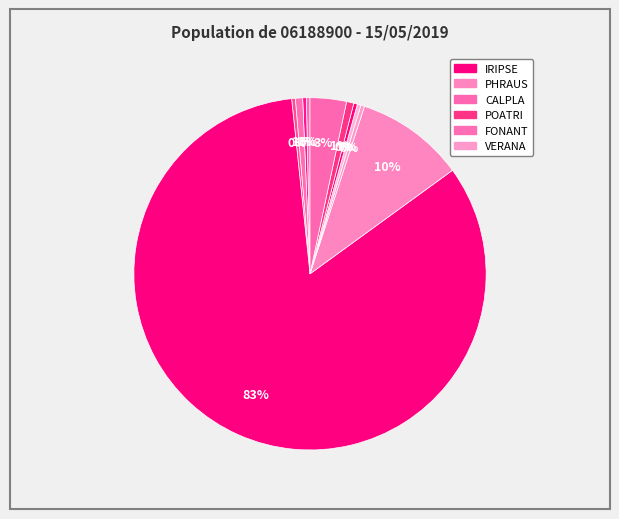

Which category has the biggest portion of the pie?

IRIPSE